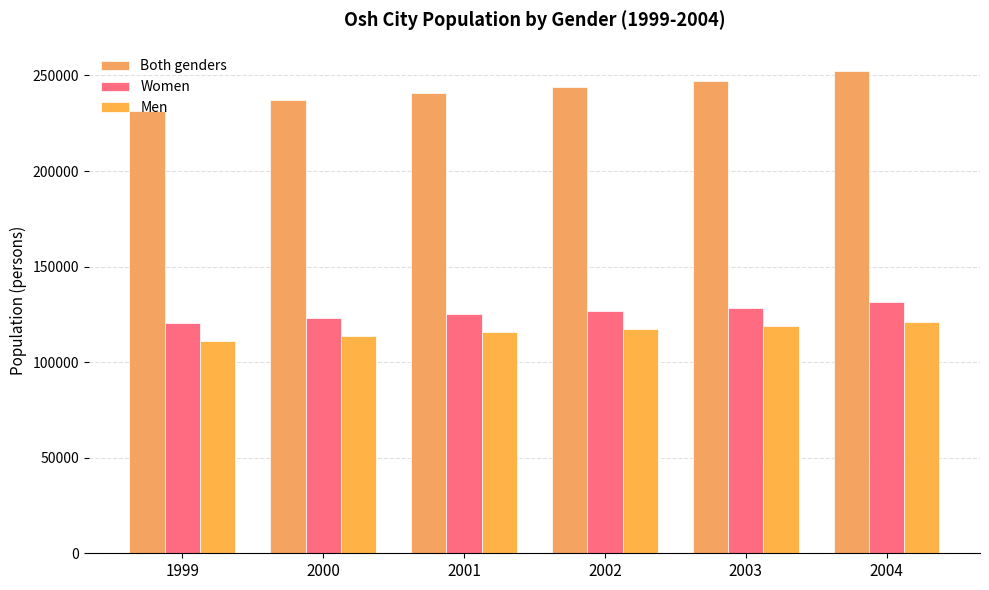

What is the minimum value shown in the chart?

111187